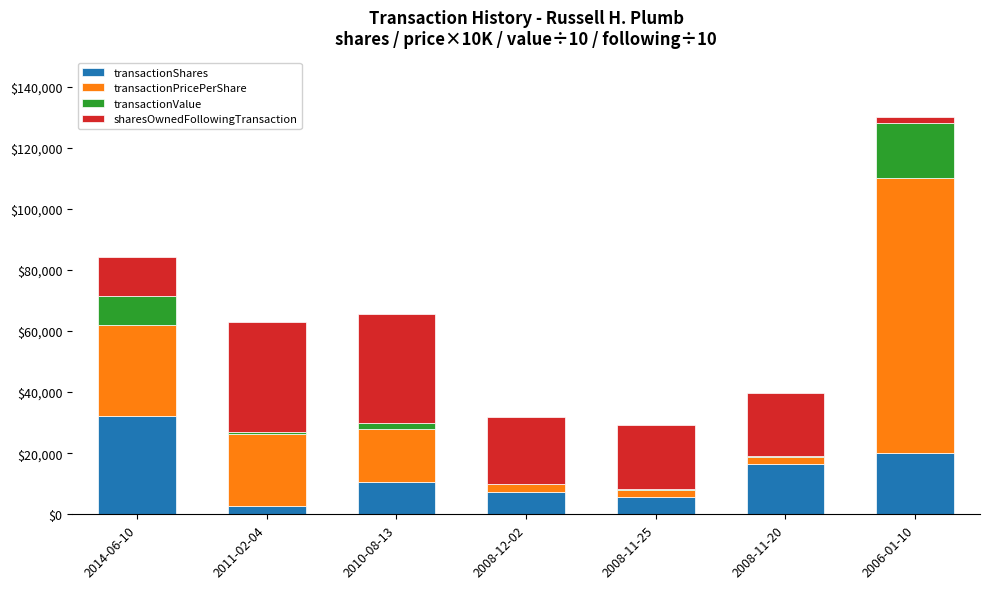

At which label does transactionShares reach its peak?

2014-06-10